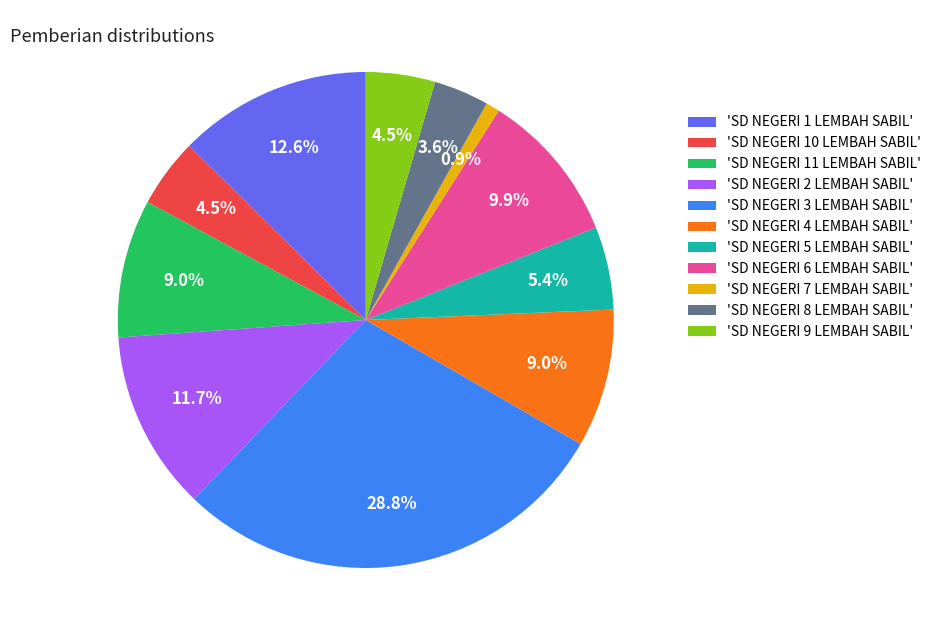

Combined, what portion of the pie is 'SD NEGERI 10 LEMBAH SABIL' and 'SD NEGERI 9 LEMBAH SABIL'?

9.0%